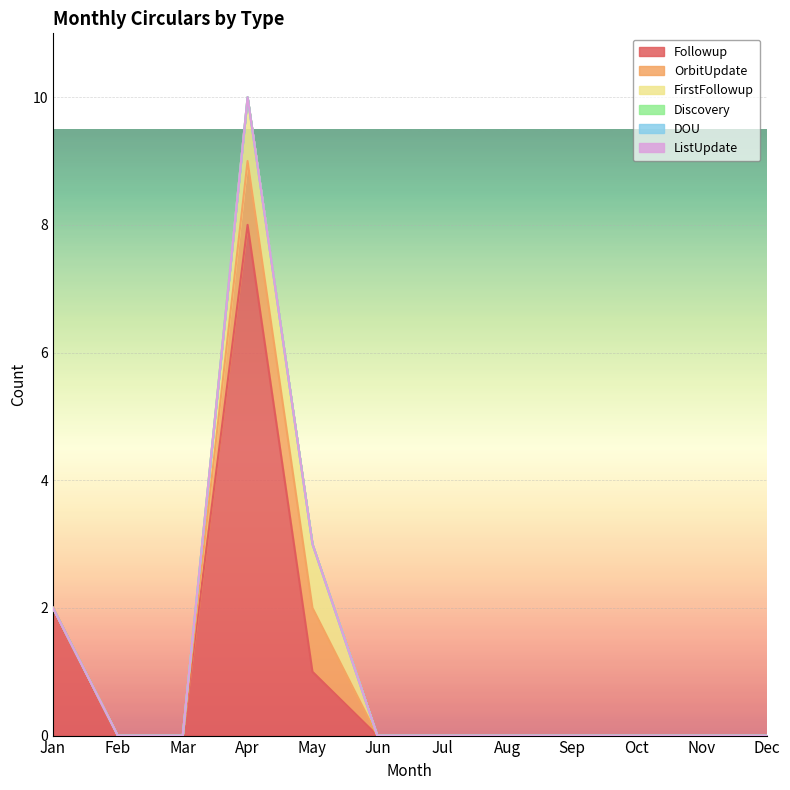

List the series in order of their peak value, highest first.

Followup, OrbitUpdate, FirstFollowup, Discovery, DOU, ListUpdate